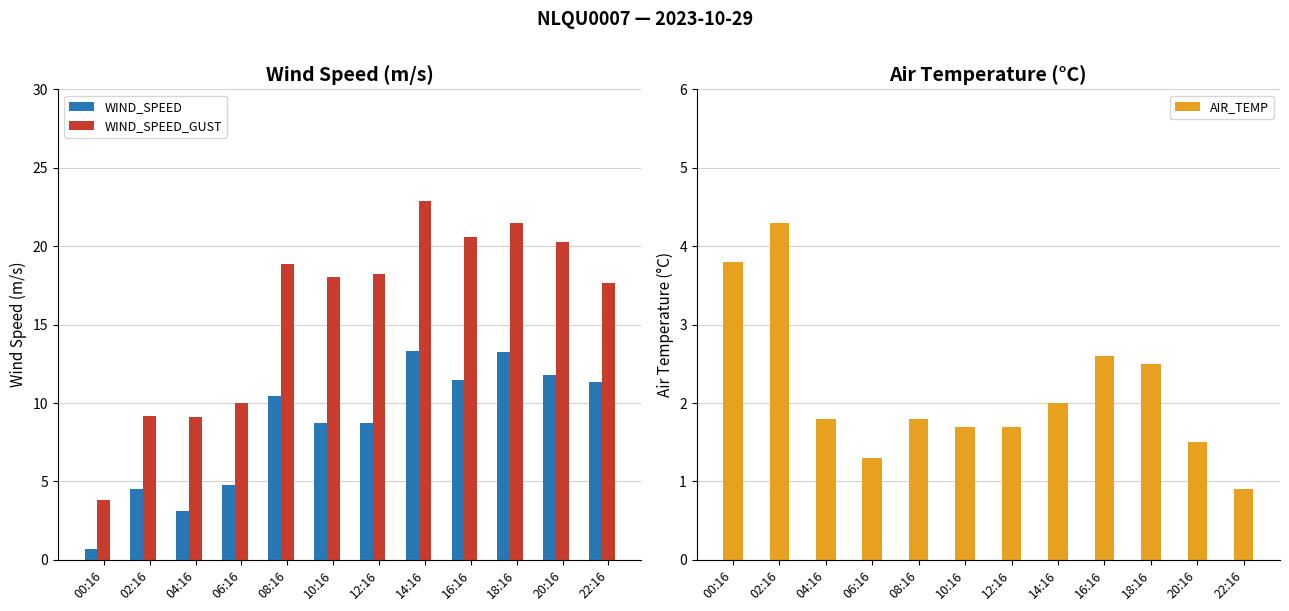

What is the minimum value shown in the chart?

0.7